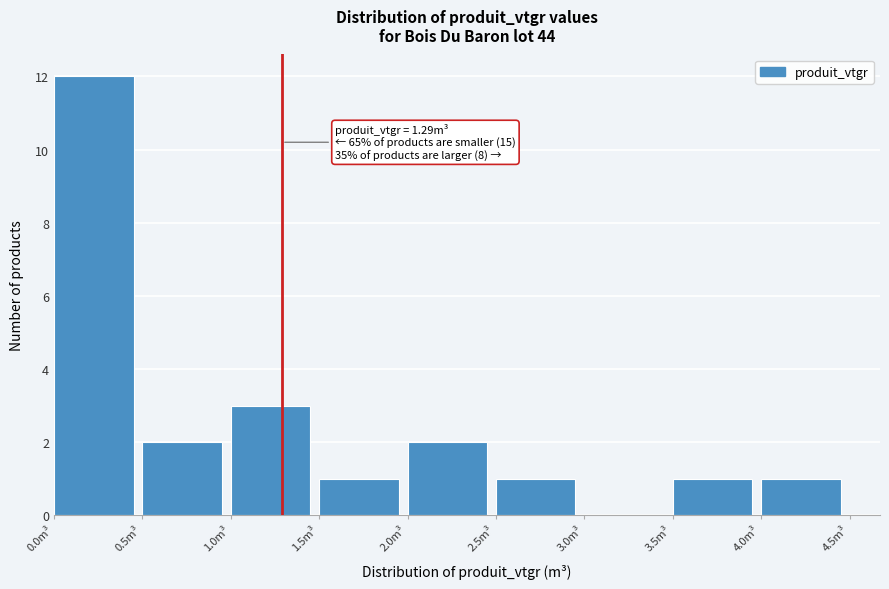

Over which range of the x-axis is the bar tallest?

0.0 to 0.5